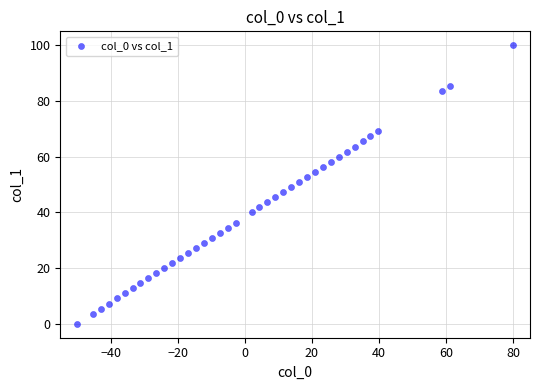

What is the range of Y values (max minus min)?

100.0